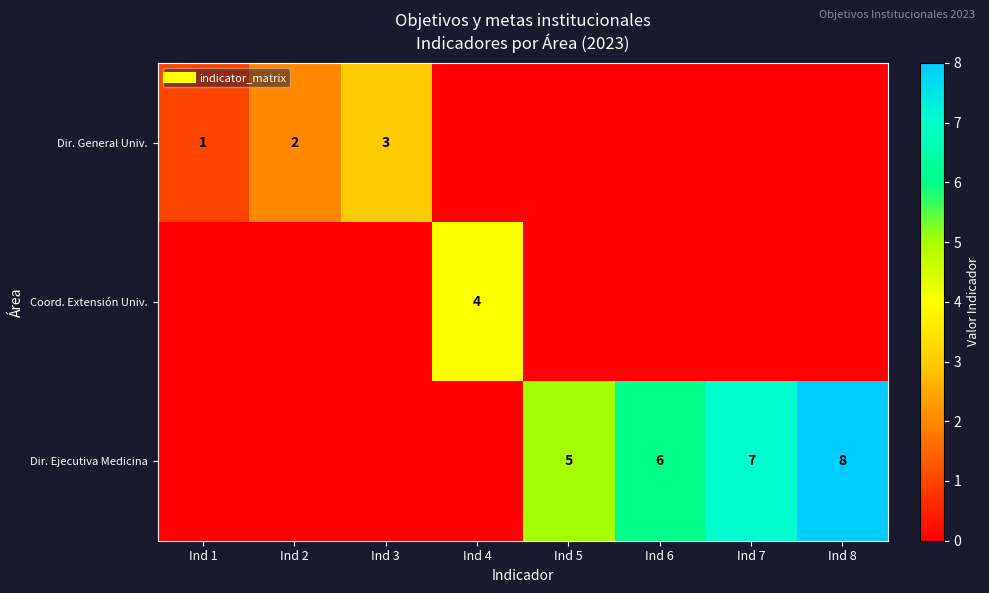

Which category has the highest value in the Dir. Ejecutiva Medicina series?

Ind 8